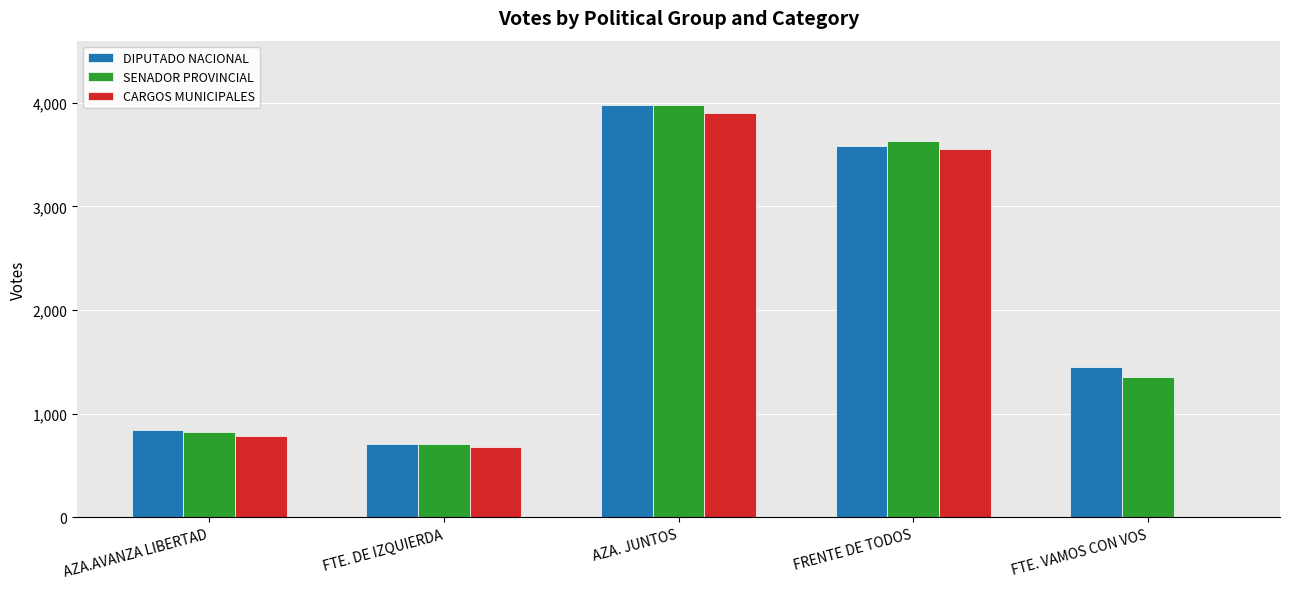

What is the difference between the DIPUTADO NACIONAL values at FTE. VAMOS CON VOS and AZA.AVANZA LIBERTAD?

611